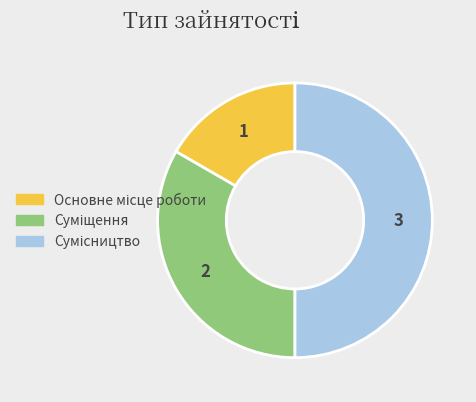

To the nearest percent, what percentage of the pie is Основне місце роботи?

17%